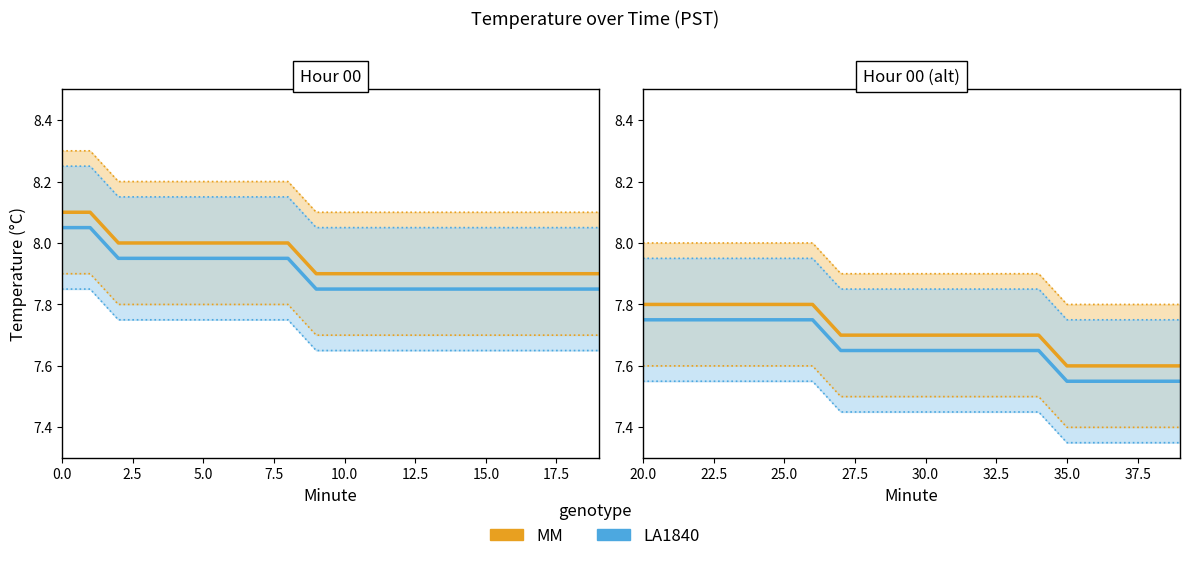

True or false: Temperature (°C) and Temperature alt (°C) cross at least once.

False